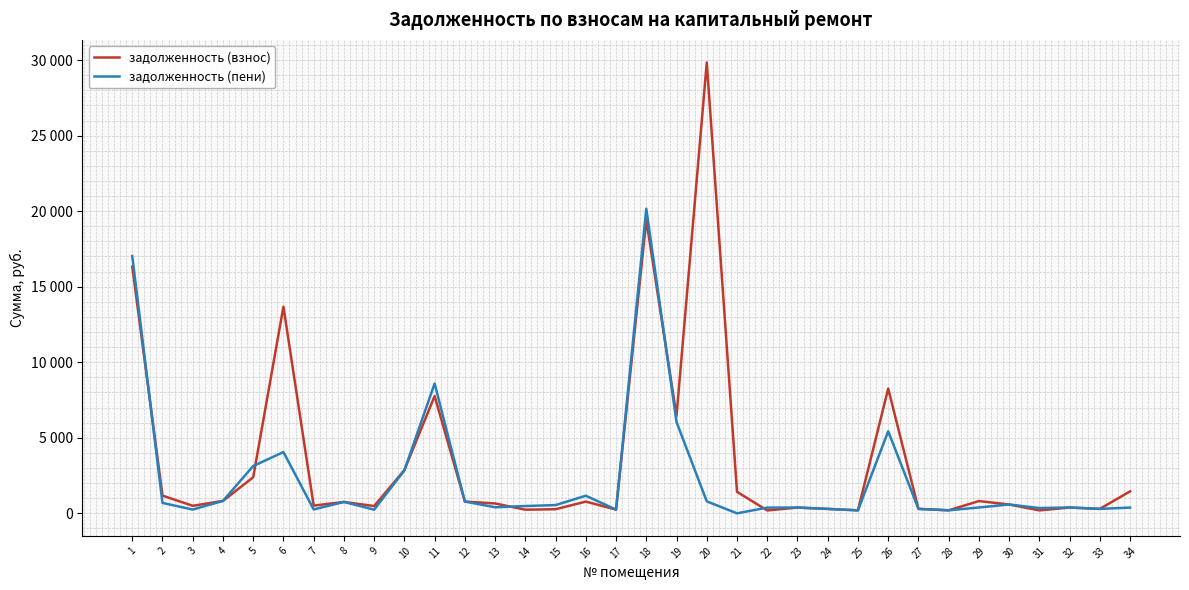

At 18, list the series in order from smallest to largest.

задолженность (взнос), задолженность (пени)